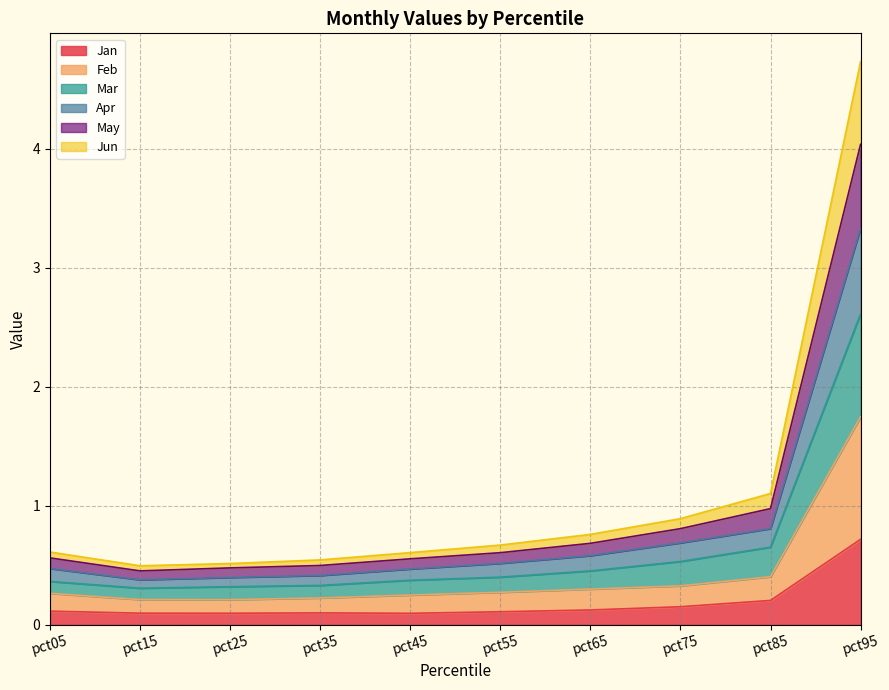

At which category does the chart reach its peak across all series?

pct95